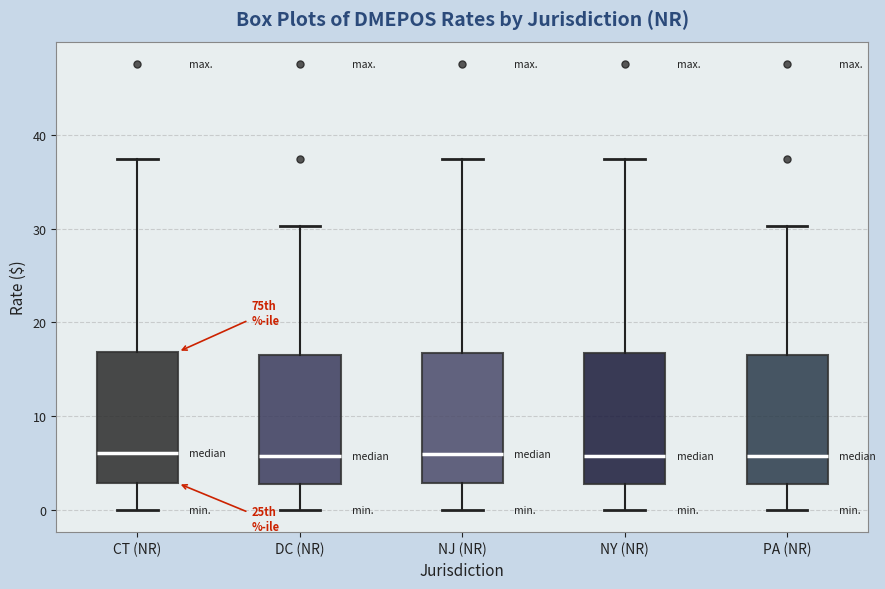

Reading left to right, transcribe this box plot: for each box, give where its median line is, the range the box spans, and where its two whiskers end, as read against the y-axis. The values are not printed on the chart, so give them approximately, as read against the axis.

CT (NR): median 6, box 3 to 17, whiskers 0 to 37
DC (NR): median 6, box 3 to 17, whiskers 0 to 30
NJ (NR): median 6, box 3 to 17, whiskers 0 to 37
NY (NR): median 6, box 3 to 17, whiskers 0 to 37
PA (NR): median 6, box 3 to 17, whiskers 0 to 30